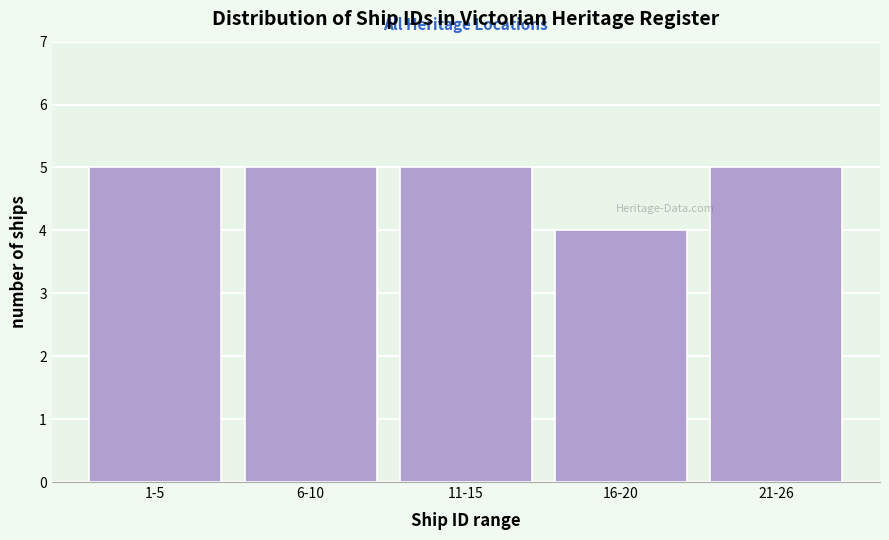

Reading left to right, transcribe all the data shown in this chart.

1-5=5	6-10=5	11-15=5	16-20=4	21-26=5